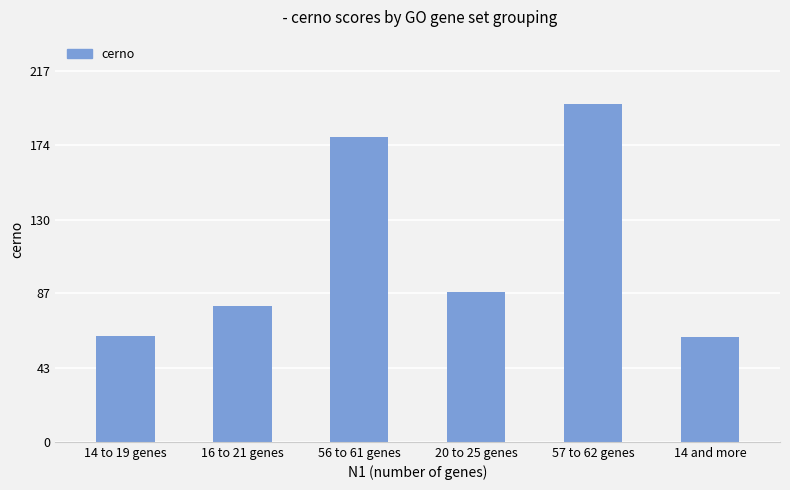

Does the chart contain any negative values?

No